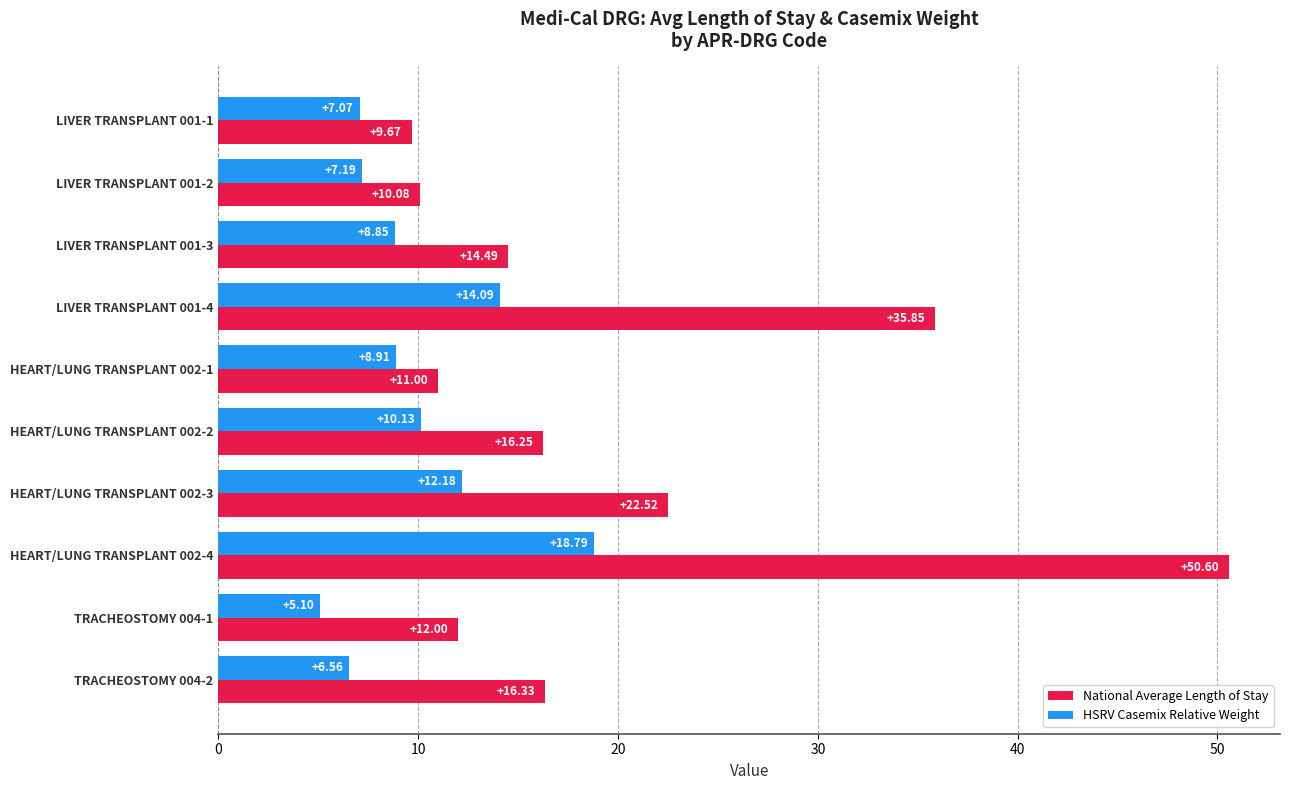

Which series has the largest range (max minus min)?

National Average Length of Stay